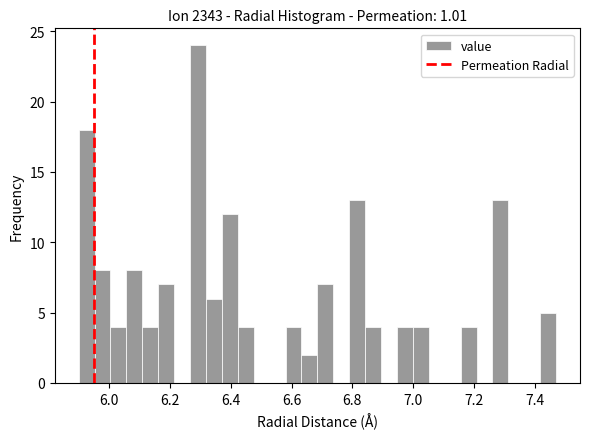

Around what value on the x-axis is the tallest bar? Give the approximate position of its centre, as read against the axis.

6.30